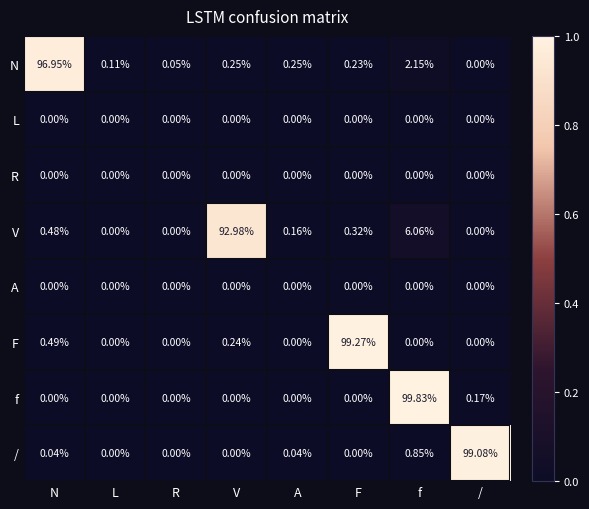

What is the total value across all series at f?

108.9